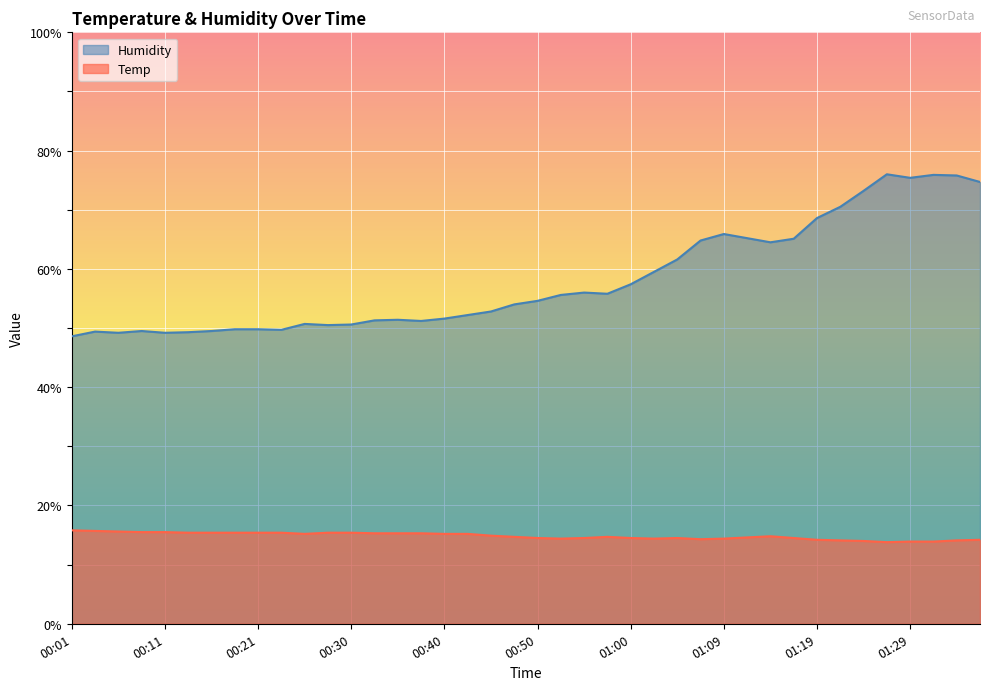

Reading right to left, list all the values displayed in this chart.

Temp: 01:36=14.2	01:34=14.1	01:31=13.9	01:29=13.9	01:26=13.8	01:24=14.0	01:22=14.1	01:19=14.2	01:17=14.5	01:14=14.8	01:12=14.6	01:09=14.4	01:07=14.3	01:05=14.5	01:02=14.4	01:00=14.5	00:57=14.7	00:55=14.5	00:52=14.4	00:50=14.5	00:48=14.7	00:45=14.9	00:43=15.2	00:40=15.2	00:38=15.3	00:35=15.3	00:33=15.3	00:30=15.4	00:28=15.4	00:26=15.2	00:23=15.4	00:21=15.4	00:18=15.4	00:16=15.4	00:13=15.4	00:11=15.5	00:09=15.5	00:06=15.6	00:04=15.7	00:01=15.8
Humidity: 01:36=74.7	01:34=75.8	01:31=75.9	01:29=75.4	01:26=76.0	01:24=73.2	01:22=70.5	01:19=68.6	01:17=65.1	01:14=64.5	01:12=65.2	01:09=65.9	01:07=64.8	01:05=61.6	01:02=59.5	01:00=57.4	00:57=55.8	00:55=56.0	00:52=55.6	00:50=54.6	00:48=54.0	00:45=52.8	00:43=52.2	00:40=51.6	00:38=51.2	00:35=51.4	00:33=51.3	00:30=50.6	00:28=50.5	00:26=50.7	00:23=49.7	00:21=49.8	00:18=49.8	00:16=49.5	00:13=49.3	00:11=49.2	00:09=49.5	00:06=49.2	00:04=49.4	00:01=48.6